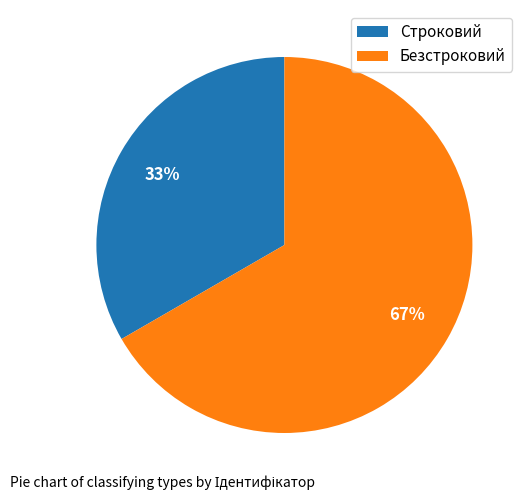

What is the largest slice in the pie chart?

Безстроковий